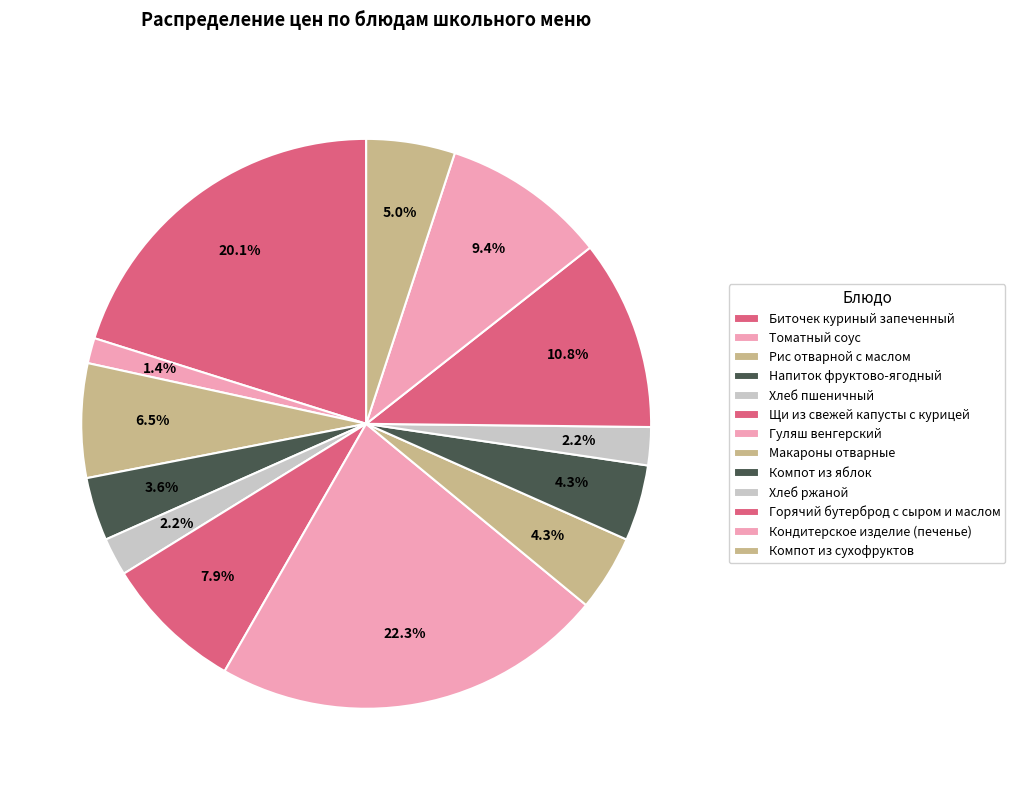

What portion of the pie excludes Компот из яблок?

95.7%